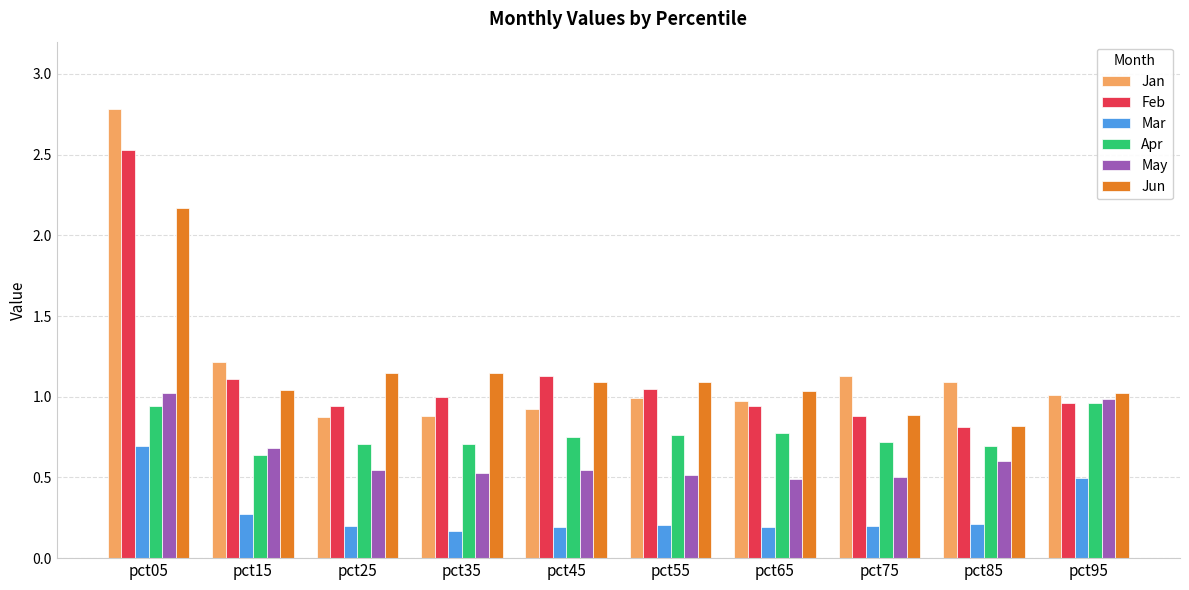

Which series has the largest range (max minus min)?

Jan